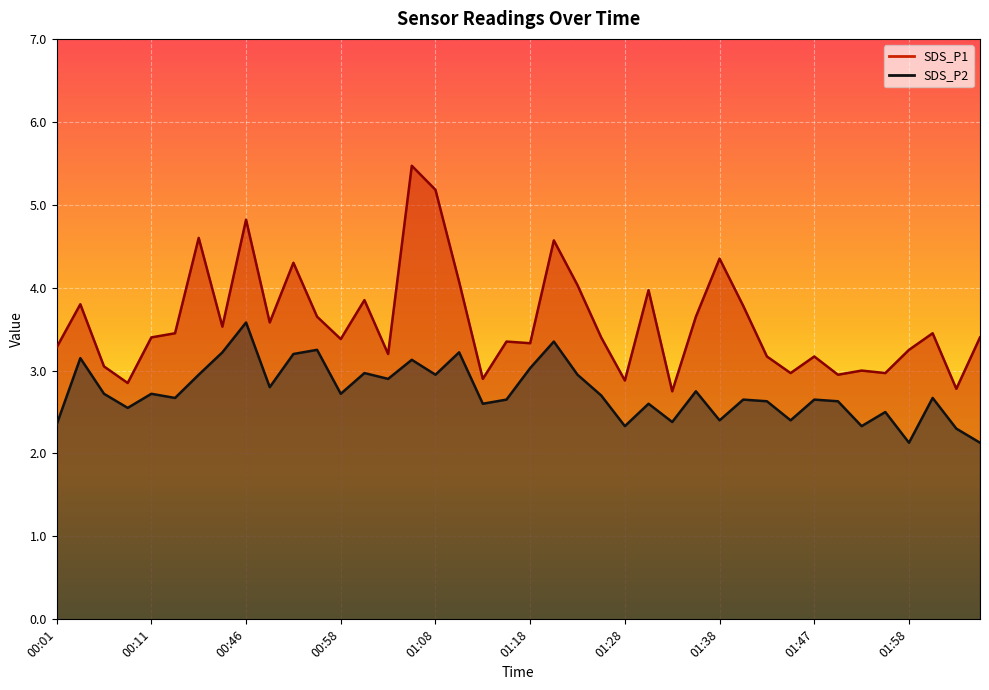

Rank the series at 01:53 from lowest to highest value.

SDS_P2, SDS_P1